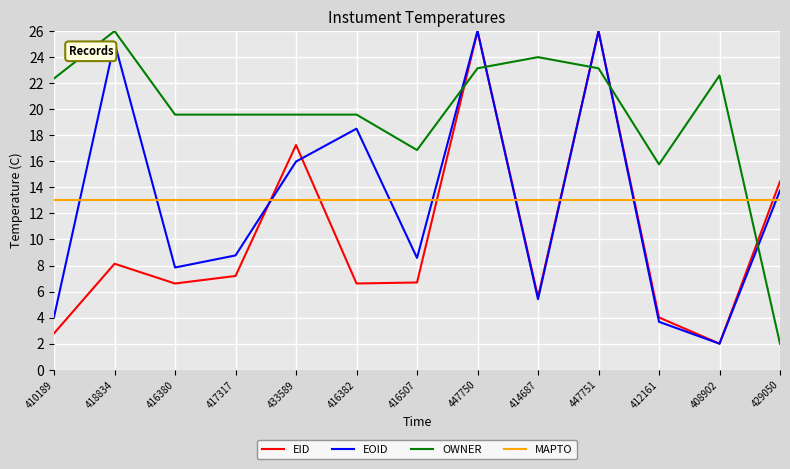

What is the difference between the maximum and second lowest values in the OWNER series?

10.2